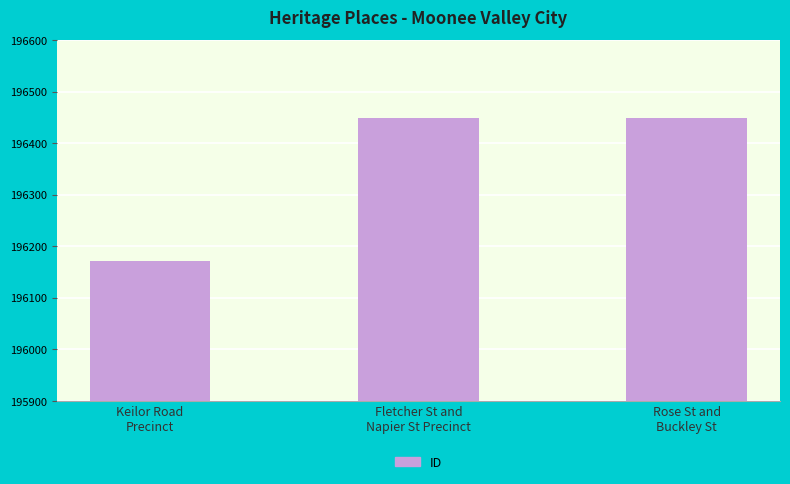

What is the sum of all values?

589068